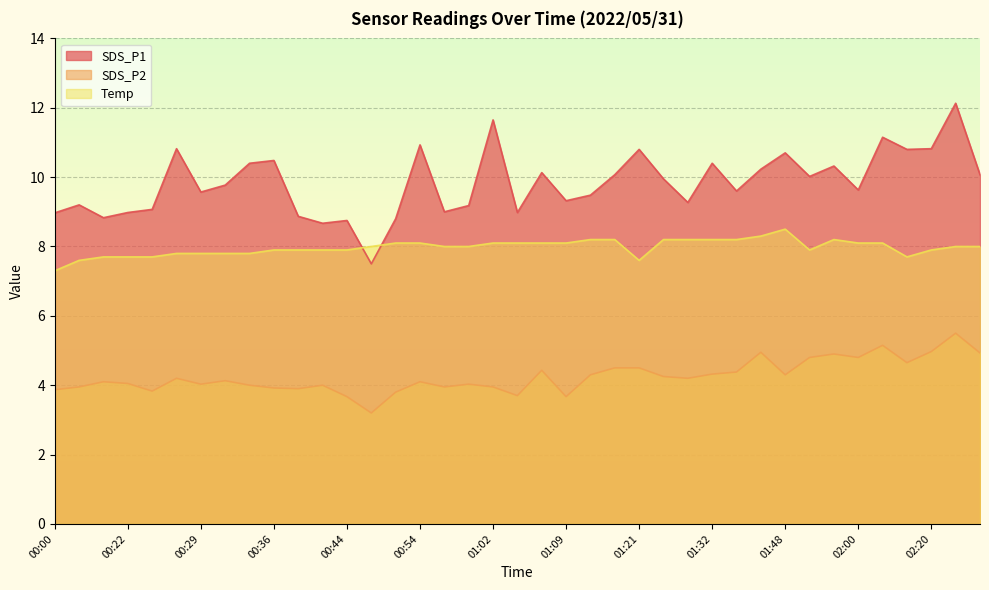

Where is the first local minimum for SDS_P2?

00:24